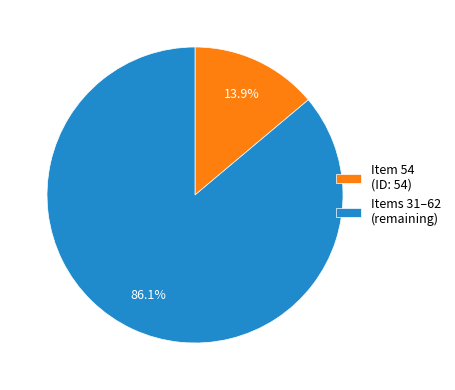

To the nearest percent, what is the average slice percentage?

50%